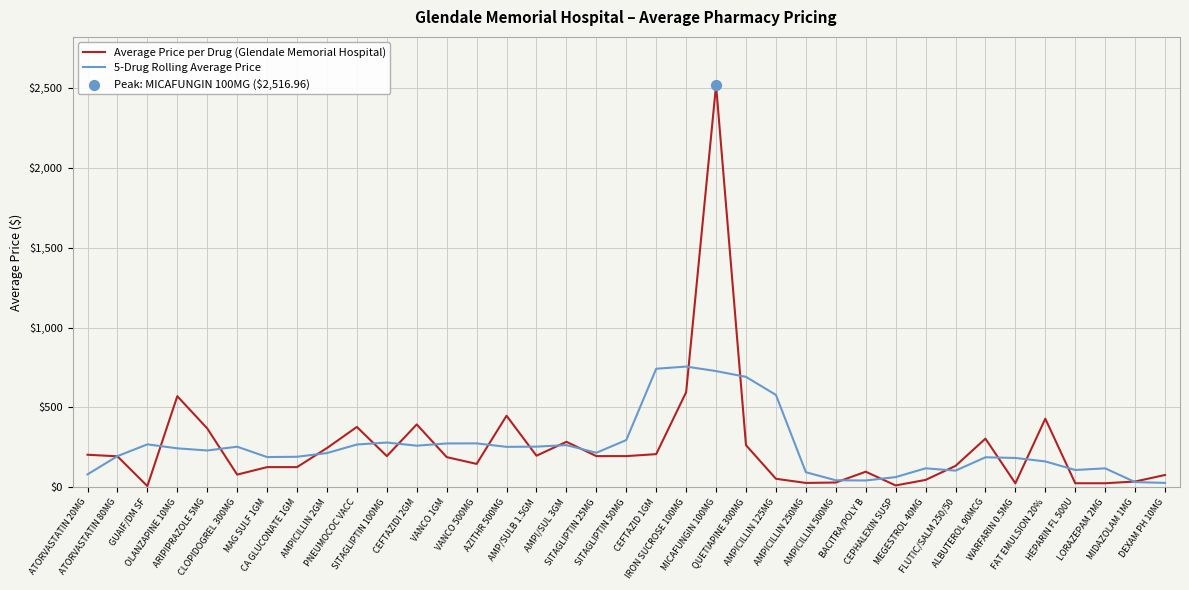

What is the maximum value shown in the chart?

2517.0